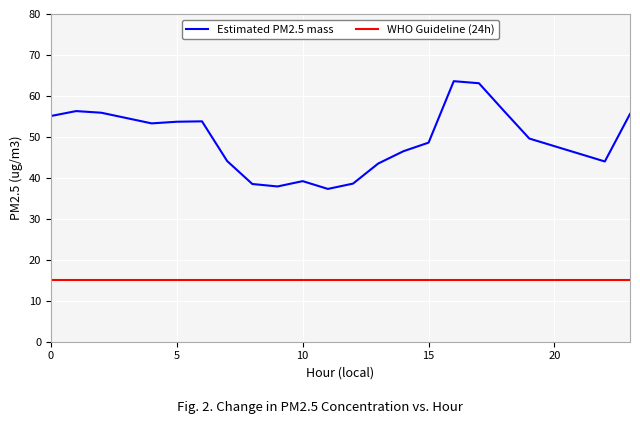

True or false: Estimated PM2.5 mass and WHO Guideline (24h) intersect in this chart.

False